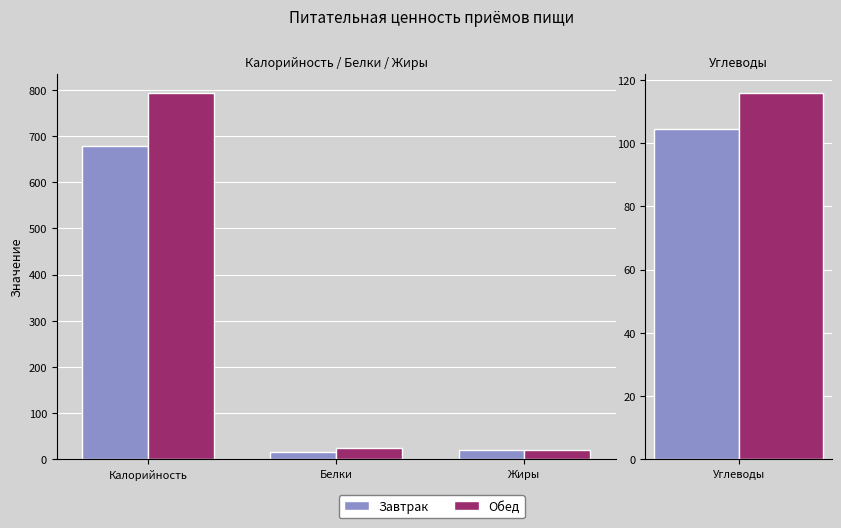

What is the maximum value for Обед?

794.2